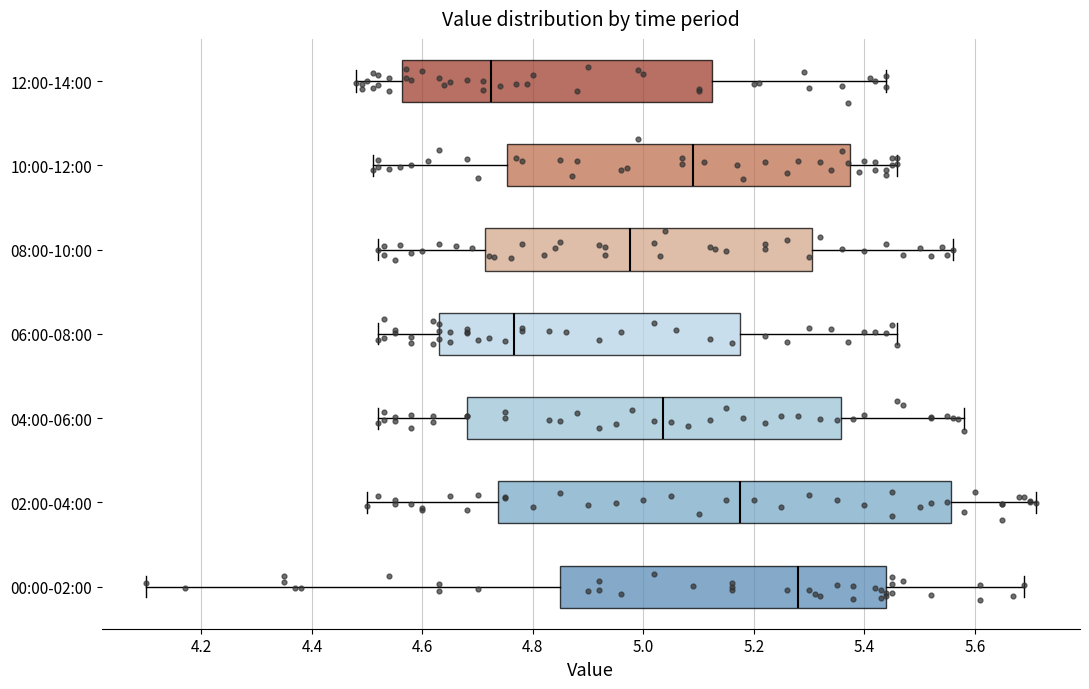

Where is the left edge of the box for 06:00-08:00 on the x-axis? The values are not printed on the chart, so give them approximately, as read against the axis.

4.64